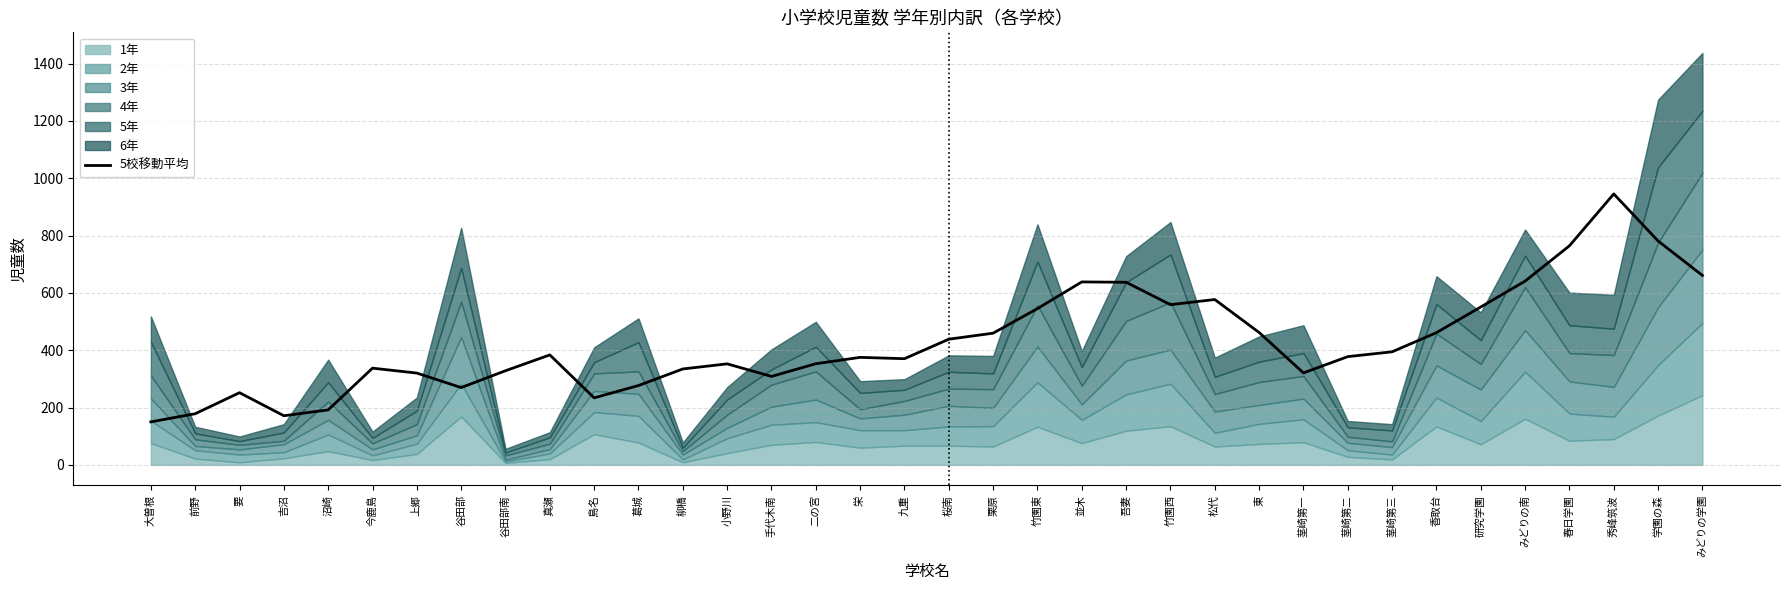

Does the chart display data point markers on the line(s)?

No